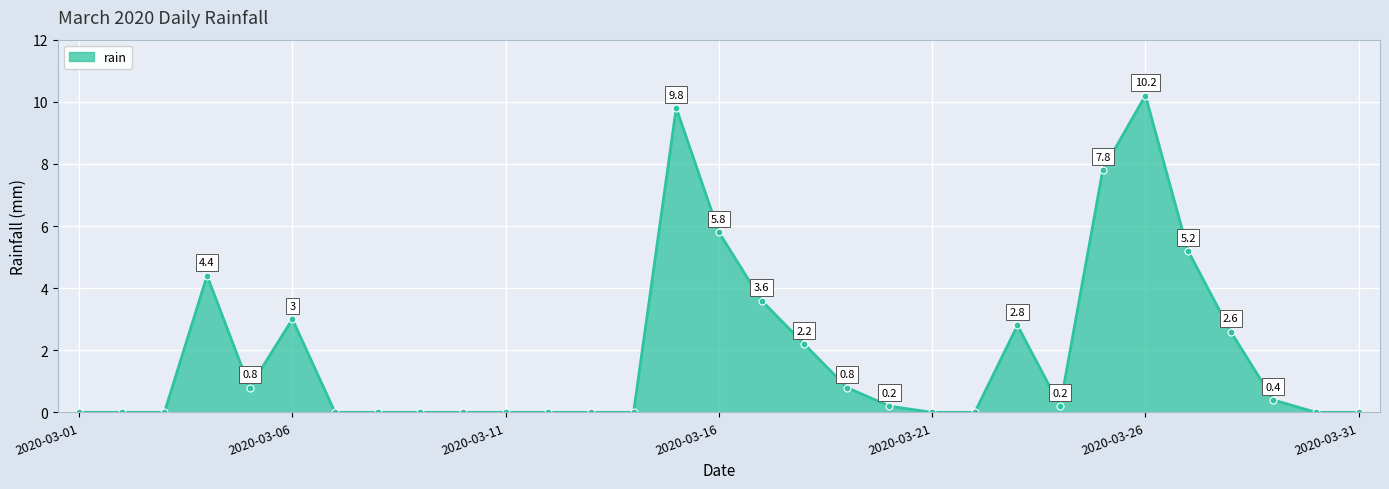

How many points are higher than both their immediate neighbors (excluding endpoints)?

5